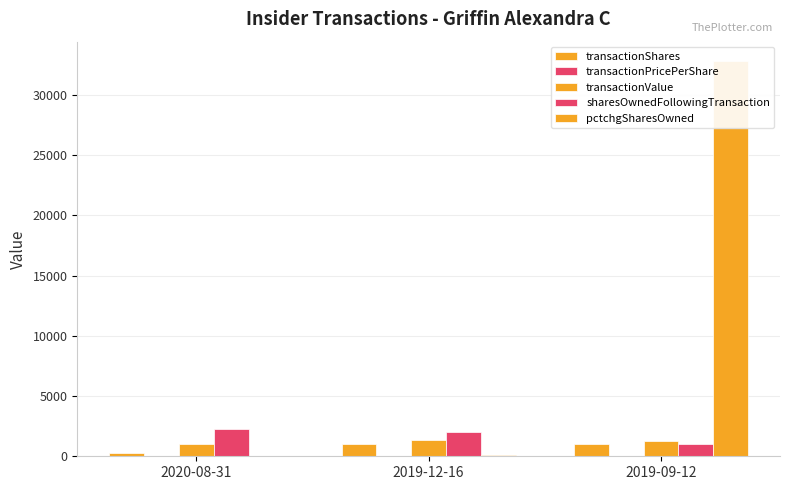

The value of transactionValue at 2019-12-16 is 1370.0. True or false?

True